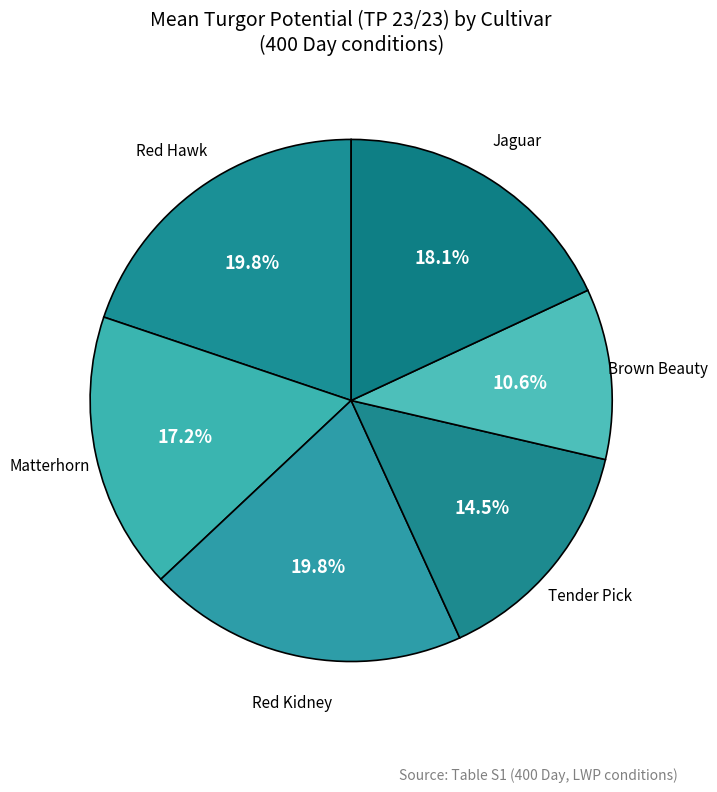

How many slices are in this pie chart?

6